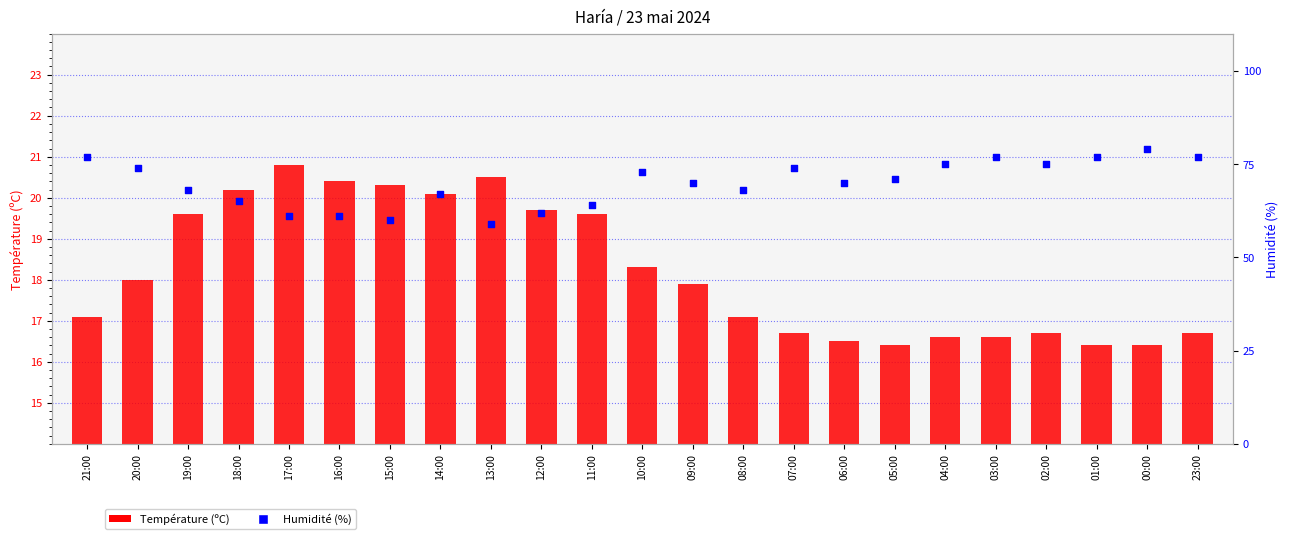

What is the total value across all series at 06:00?

86.5